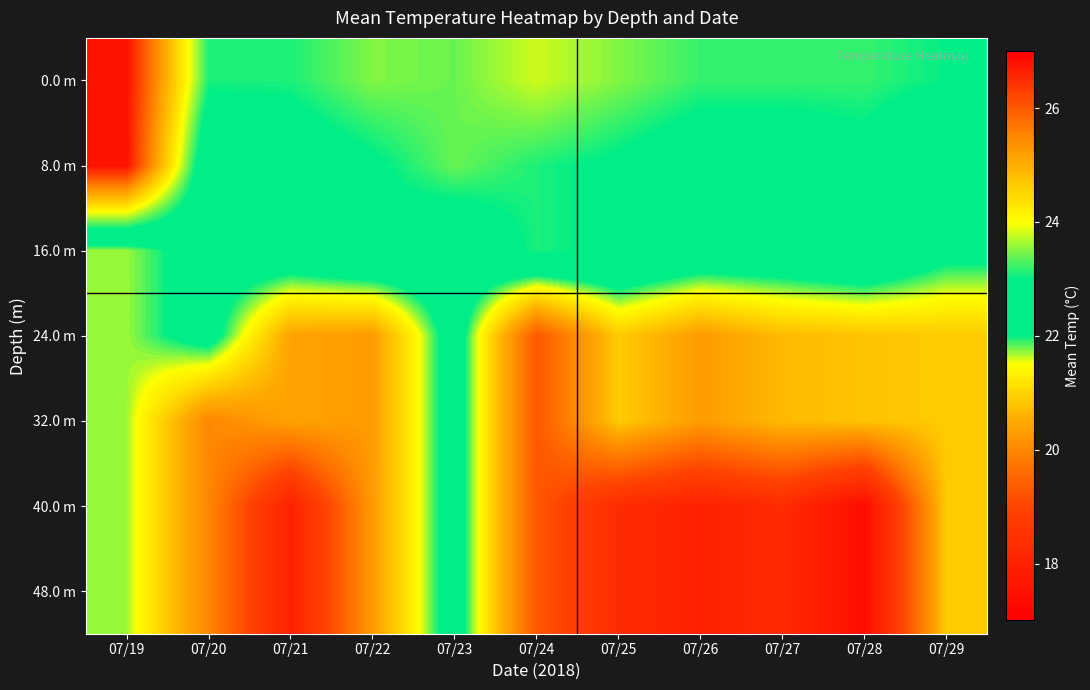

How many distinct data groups are displayed?

7